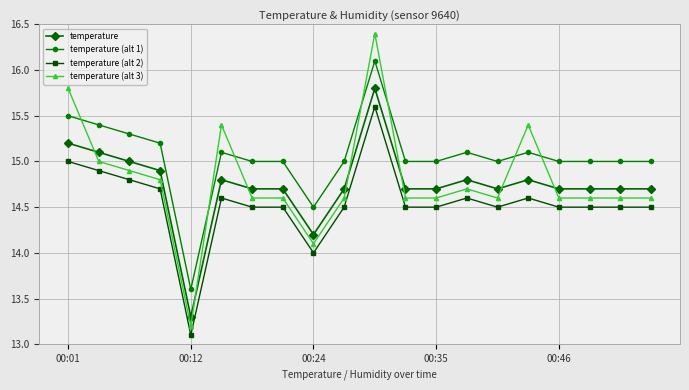

What is the value of the temperature (alt 2) point at the 15th from the left?

14.5